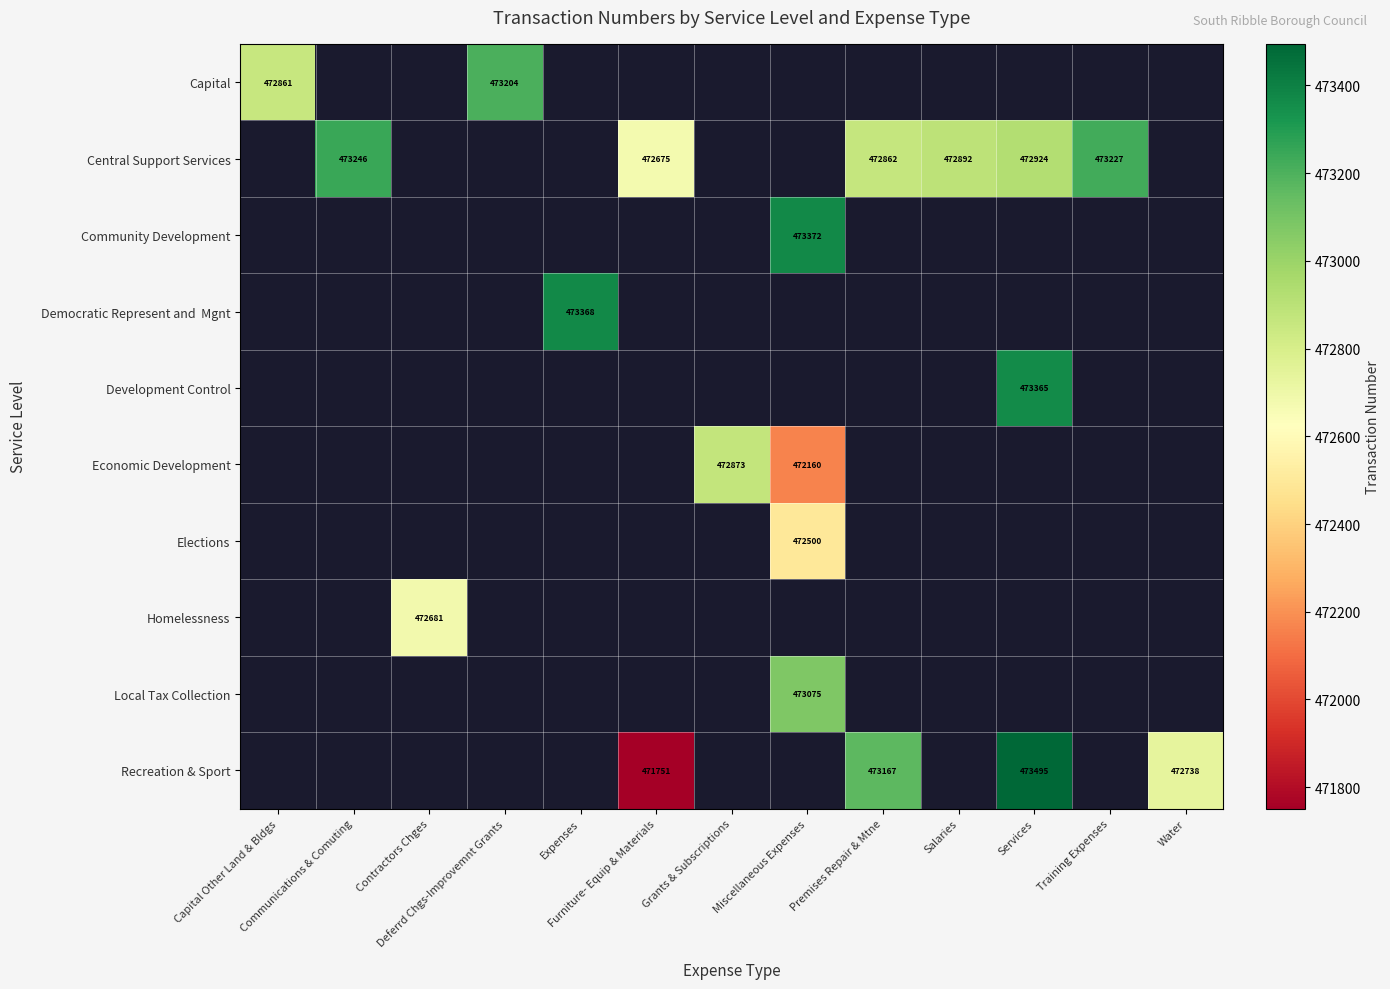

How many data points does each series have?

13